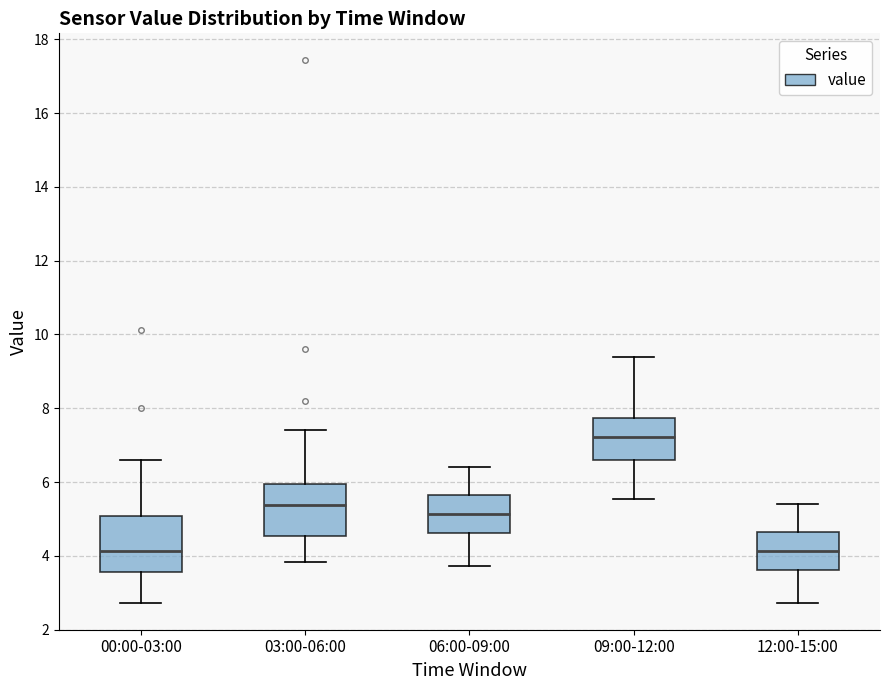

Reading left to right, transcribe this box plot: for each box, give where its median line is, the range the box spans, and where its two whiskers end, as read against the y-axis. The values are not printed on the chart, so give them approximately, as read against the axis.

00:00-03:00: median 4.2, box 3.6 to 5.0, whiskers 2.8 to 6.6
03:00-06:00: median 5.4, box 4.6 to 6.0, whiskers 3.8 to 7.4
06:00-09:00: median 5.2, box 4.6 to 5.6, whiskers 3.8 to 6.4
09:00-12:00: median 7.2, box 6.6 to 7.8, whiskers 5.6 to 9.4
12:00-15:00: median 4.2, box 3.6 to 4.6, whiskers 2.8 to 5.4